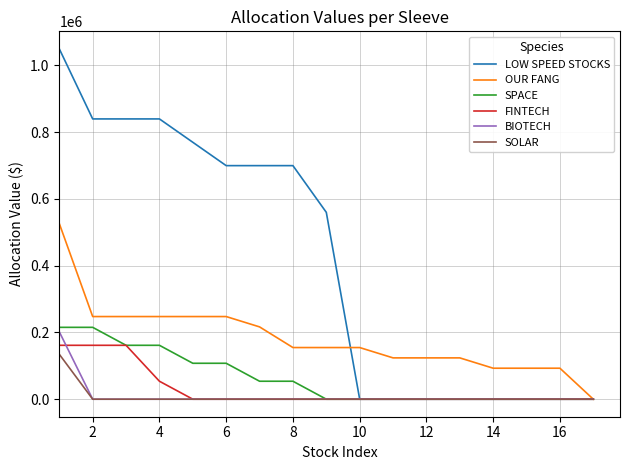

What is the maximum value for SPACE?

215240.6